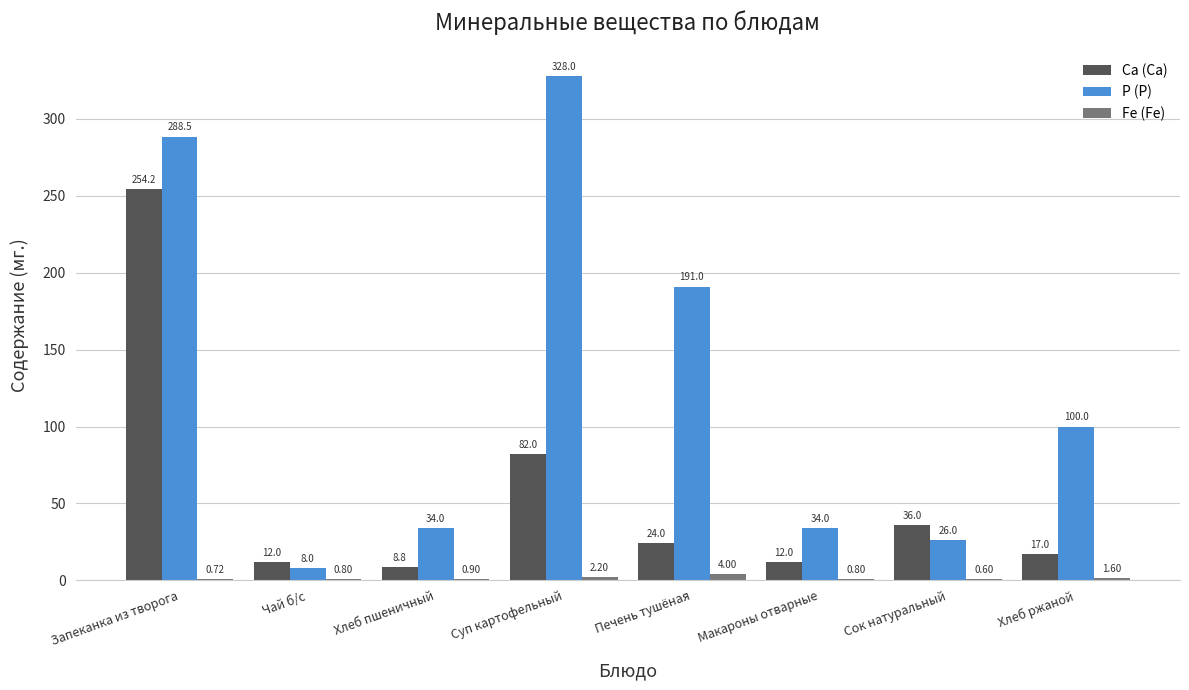

What is the sum of all P (Р) values?

1009.5